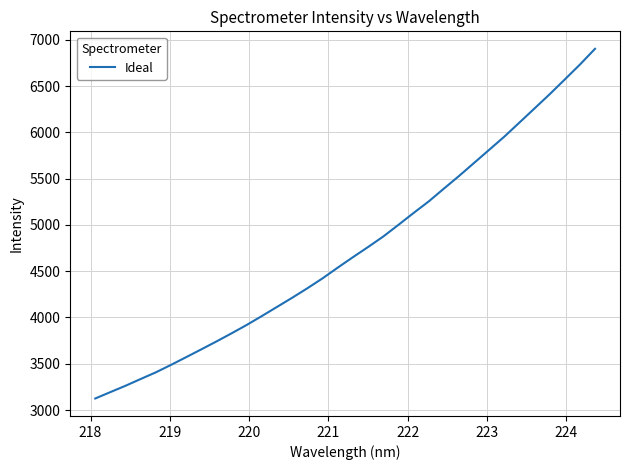

What is the difference between the maximum and minimum values?

3776.8